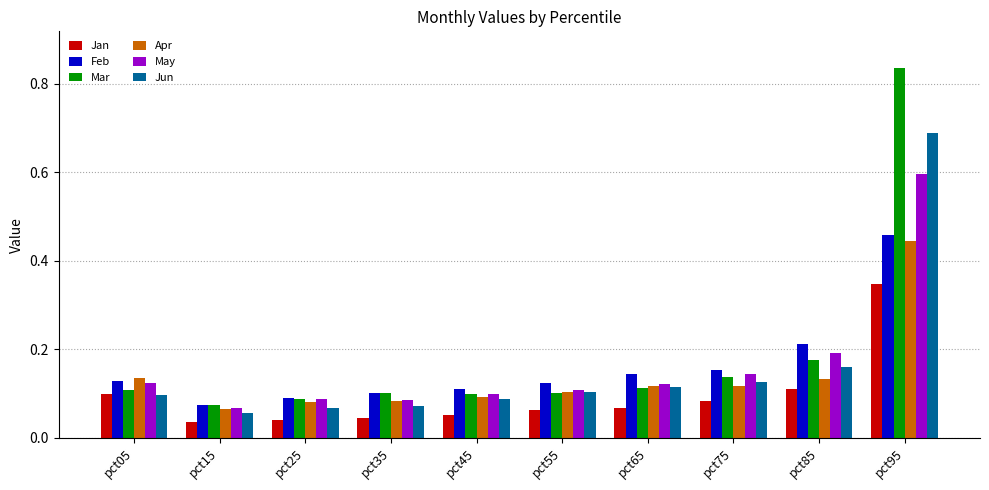

Rank the series by their maximum value, from highest to lowest.

Mar, Jun, May, Feb, Apr, Jan